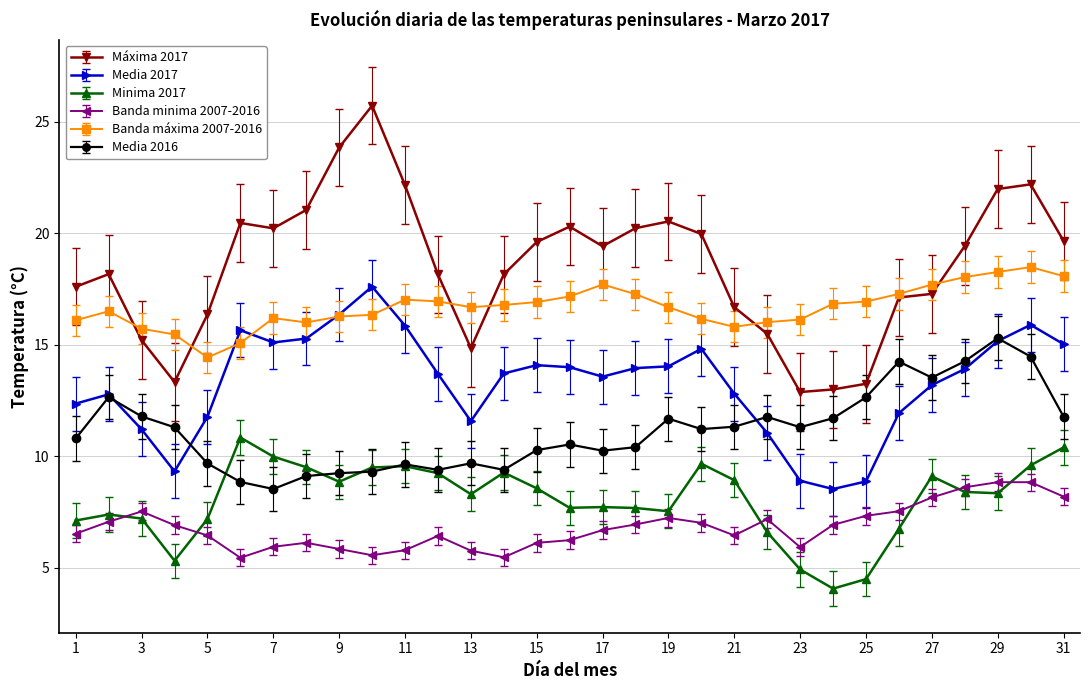

What is the minimum value for Media 2016?

8.5